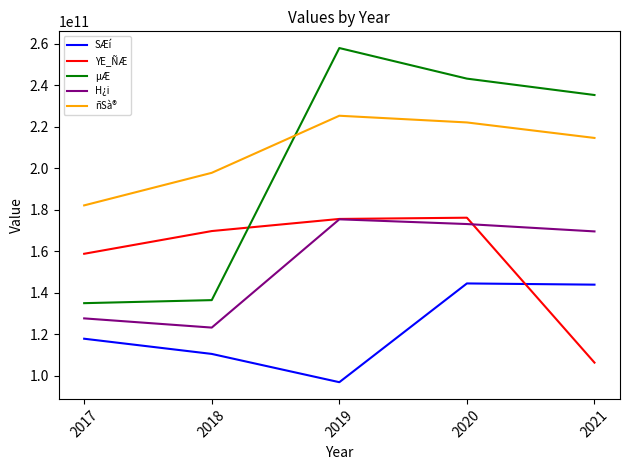

Is the value of ñSà® at 2021 greater than the value of µÆ at 2019?

No